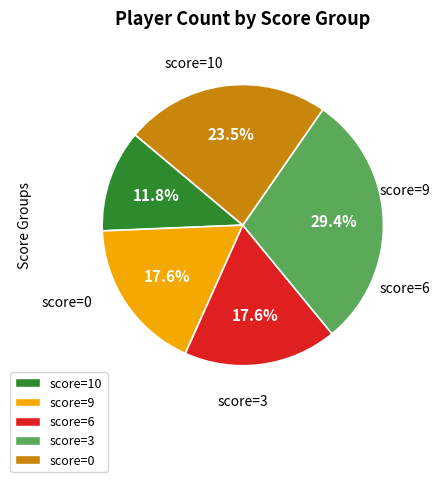

To the nearest percent, what is the difference between the largest and smallest slice percentages?

18%